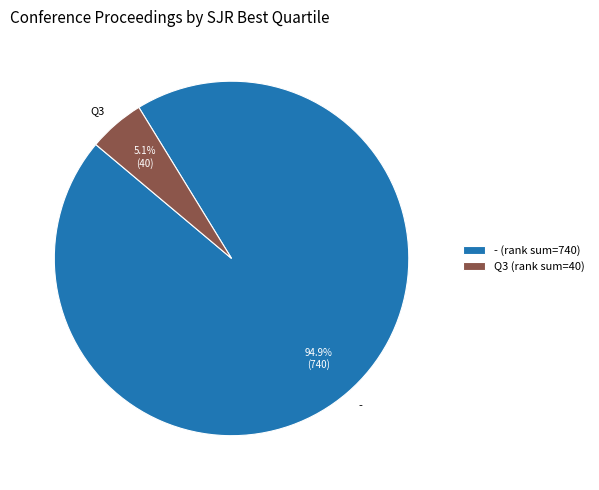

Between - and Q3, which is larger?

-